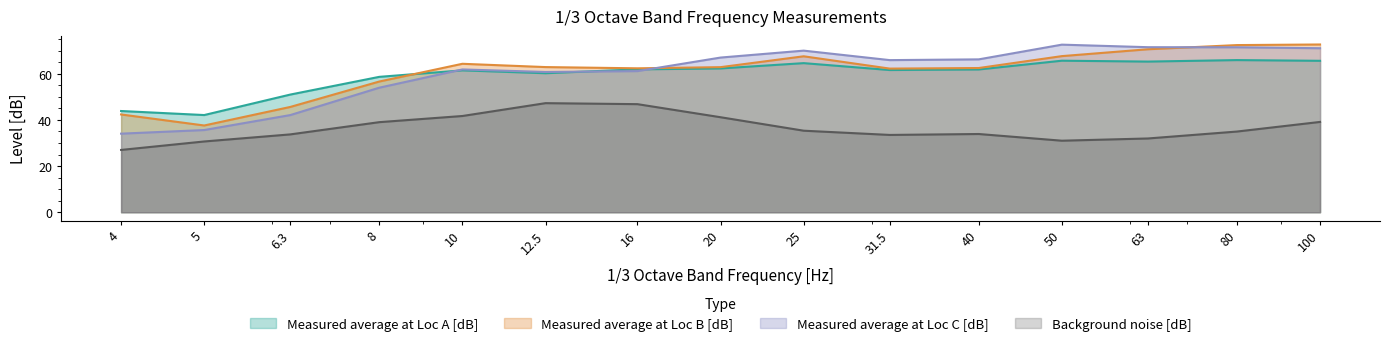

Does the chart have visible grid lines?

No